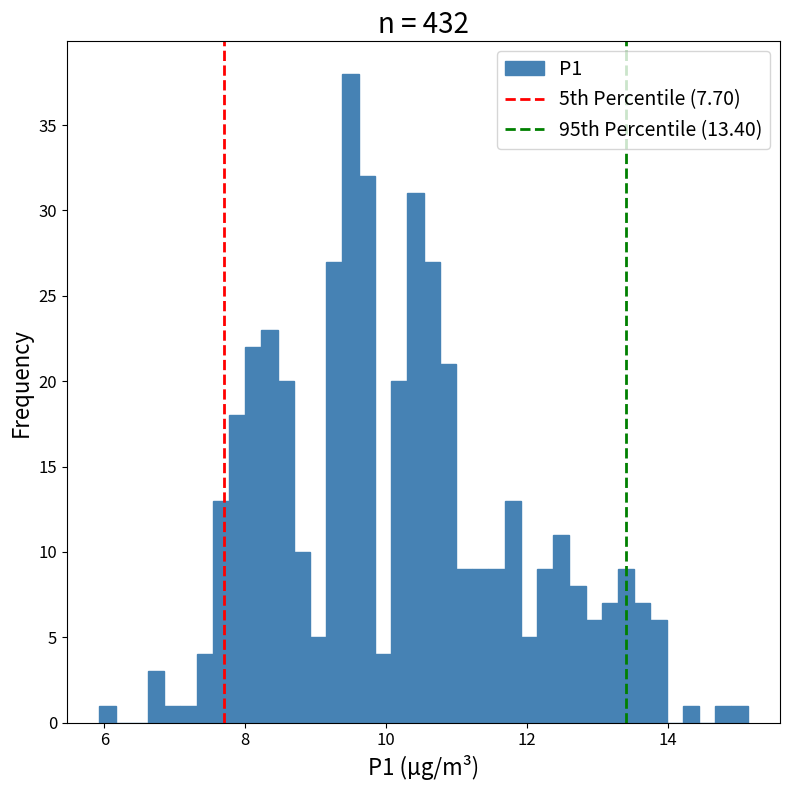

Read against the x-axis, roughly where is the centre of the tallest bar?

9.4